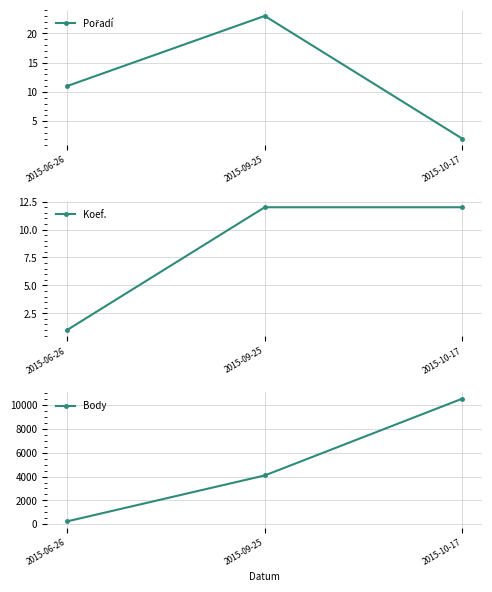

What are all the series names shown in the legend?

Pořadí, Koef., Body